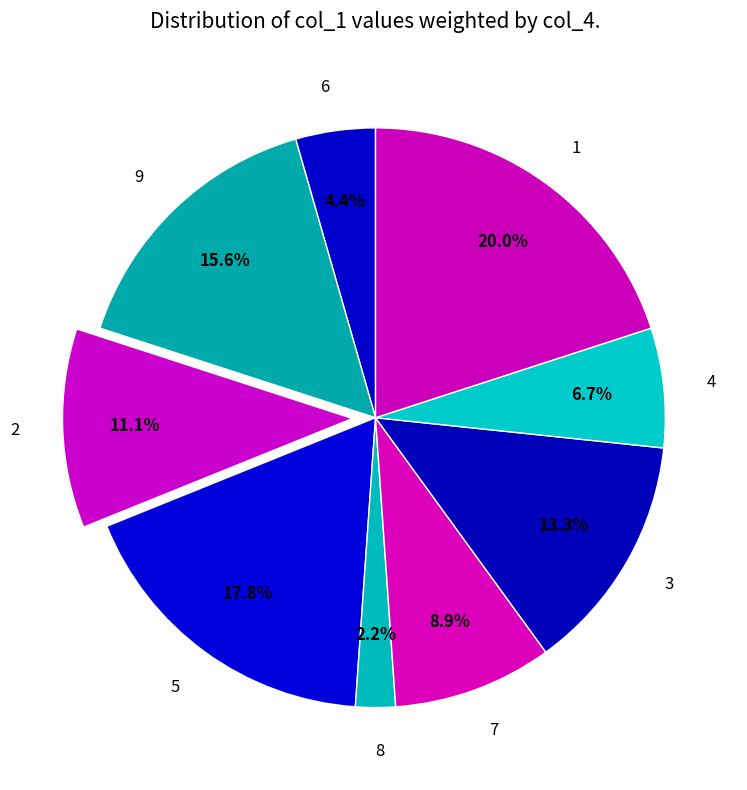

Rank the categories by value from highest to lowest.

1, 5, 9, 3, 2, 7, 4, 6, 8